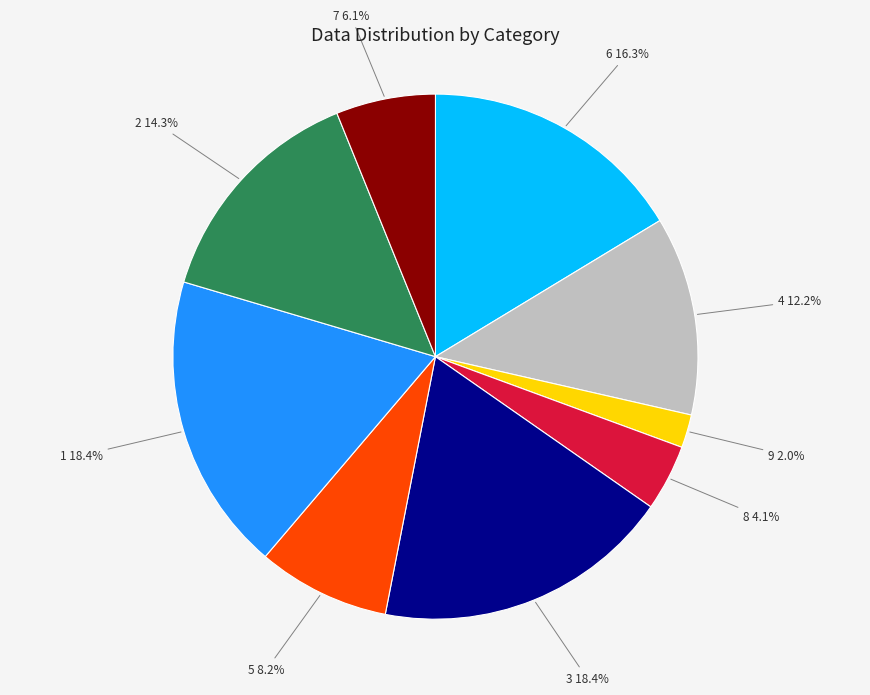

Which has a higher value, 6 or 8?

6